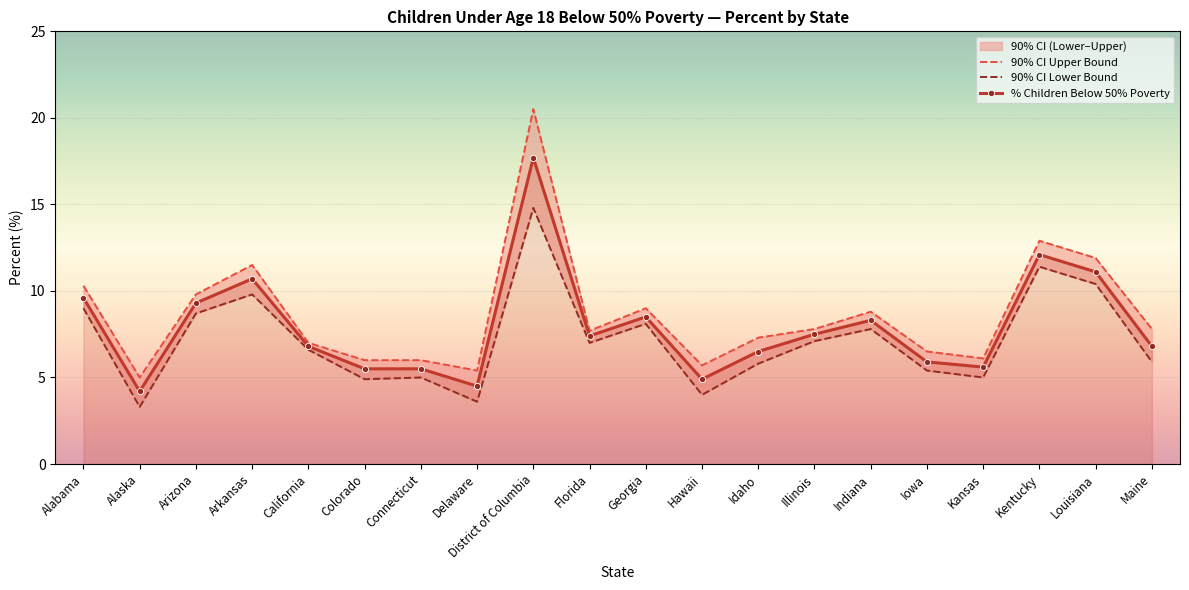

True or false: 90% CI Lower Bound and 90% CI Upper Bound intersect in this chart.

False